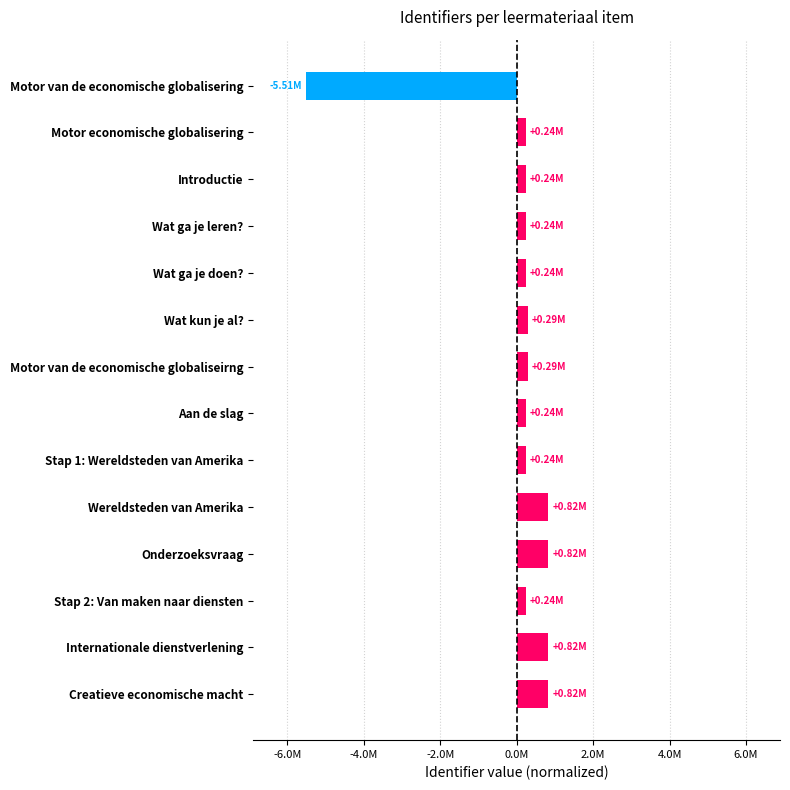

Are the bars horizontal?

Yes